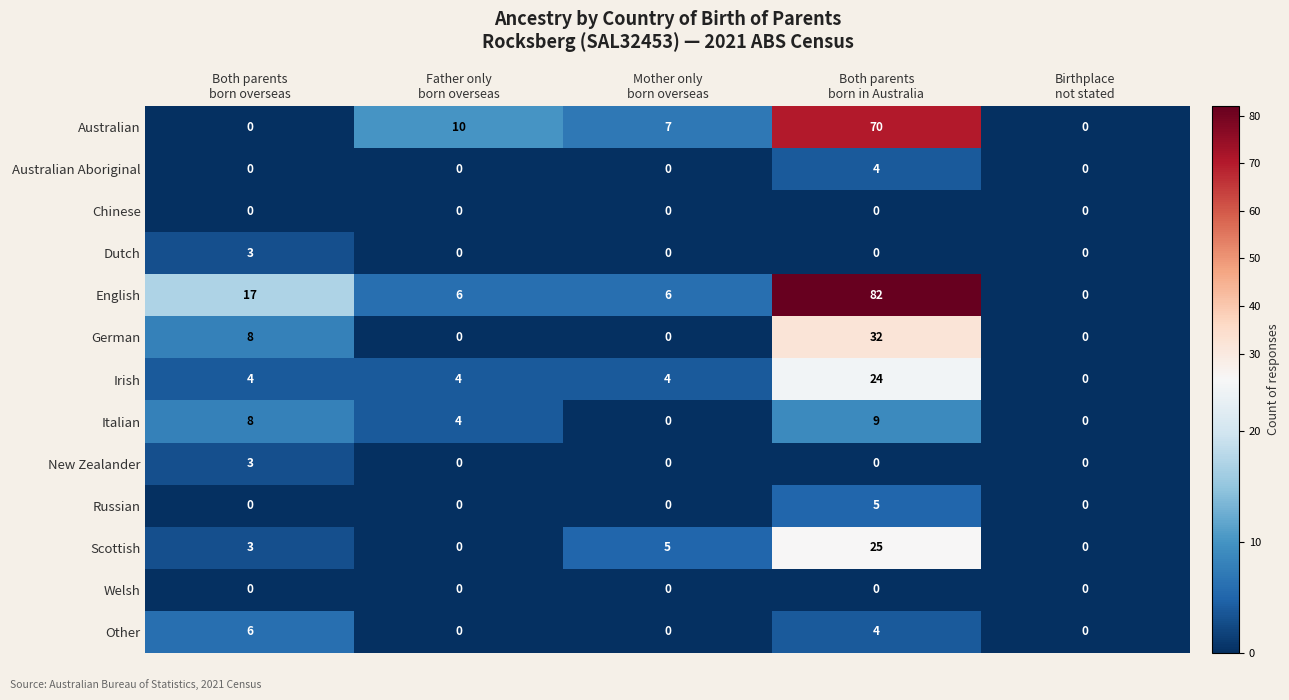

Which series has the largest total across all categories?

English